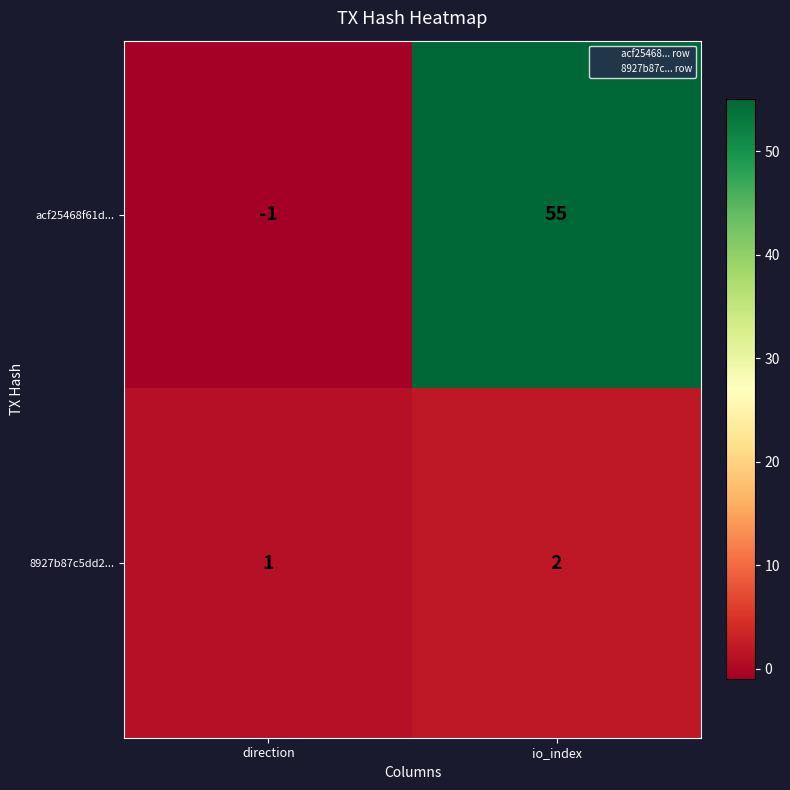

Reading right to left, list all the values displayed in this chart.

acf25468f61d...: io_index=55	direction=-1
8927b87c5dd2...: io_index=2	direction=1